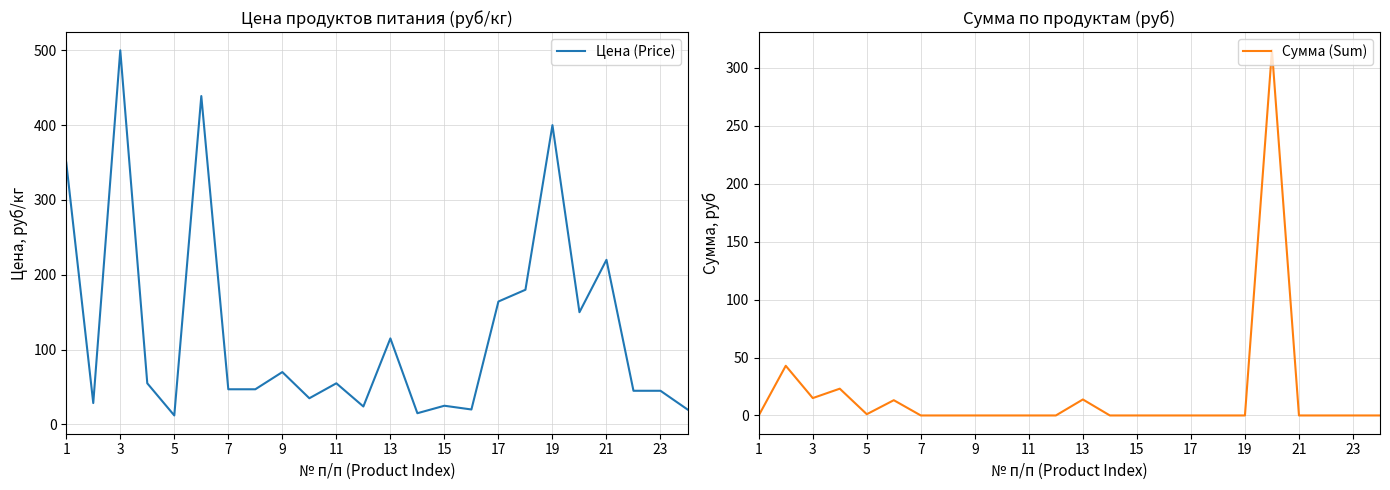

List the series in order of their peak value, highest first.

Цена (Price), Сумма (Sum)